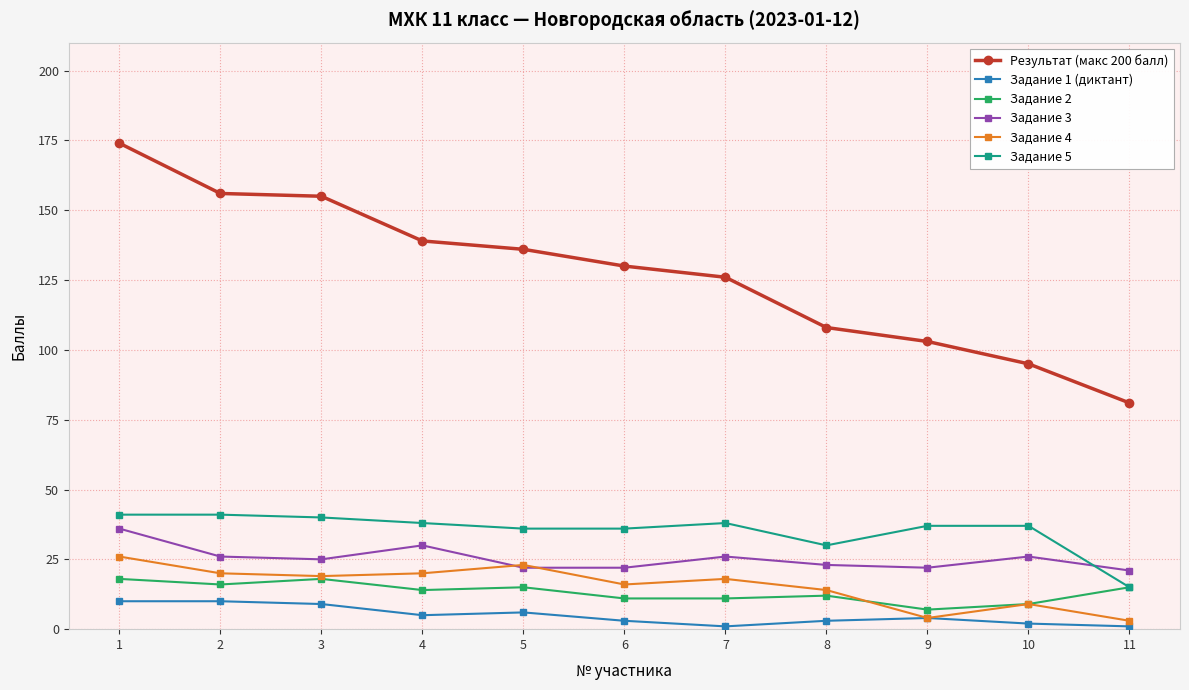

List the series in order of their peak value, lowest first.

Задание 1 (диктант), Задание 2, Задание 4, Задание 3, Задание 5, Результат (макс 200 балл)